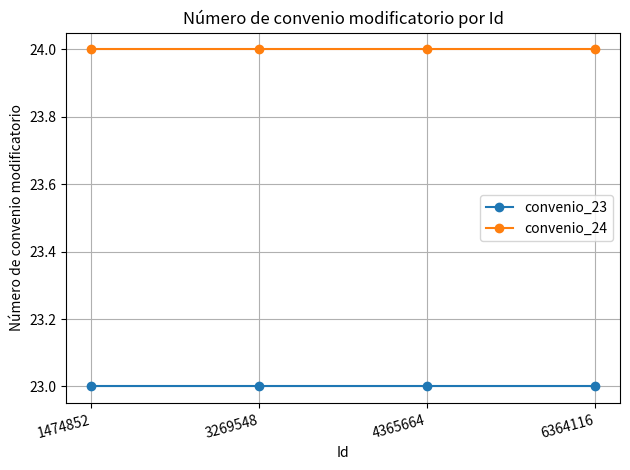

What is the total value across all series at 6364116?

47